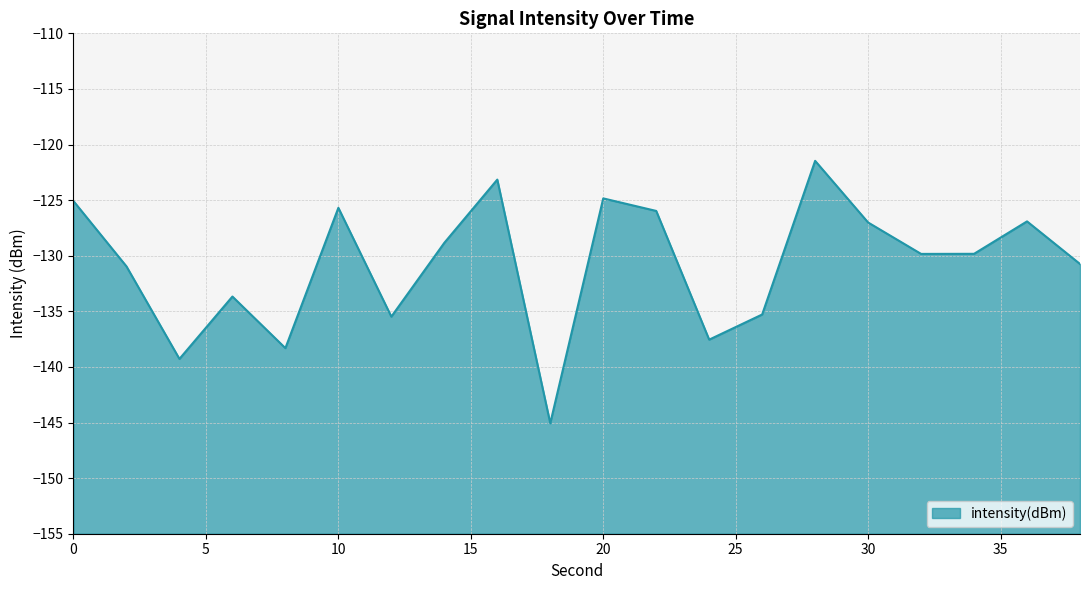

Which label corresponds to the smallest value in the chart?

18